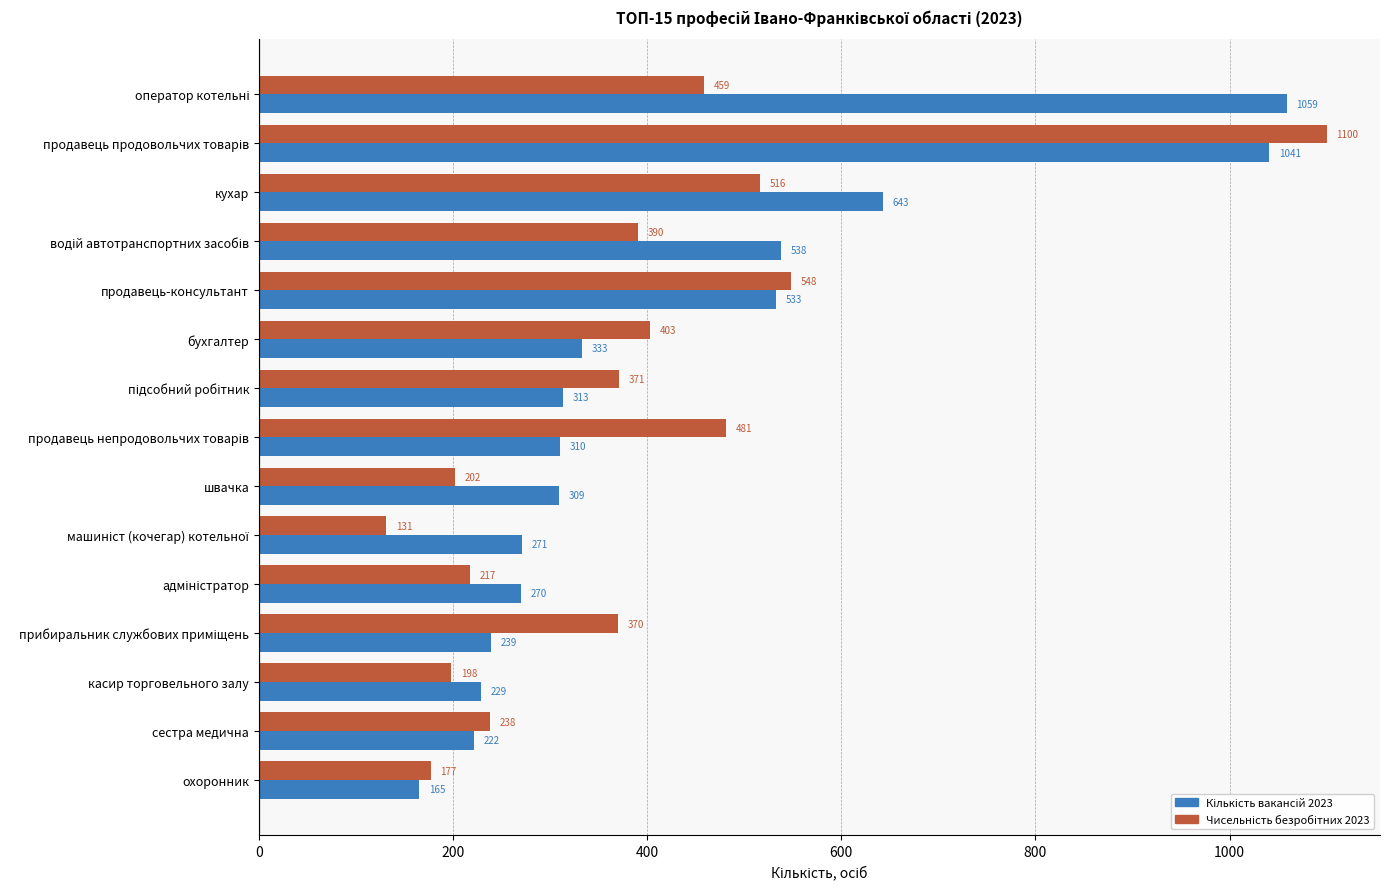

At how many categories does at least one series exceed 296?

10